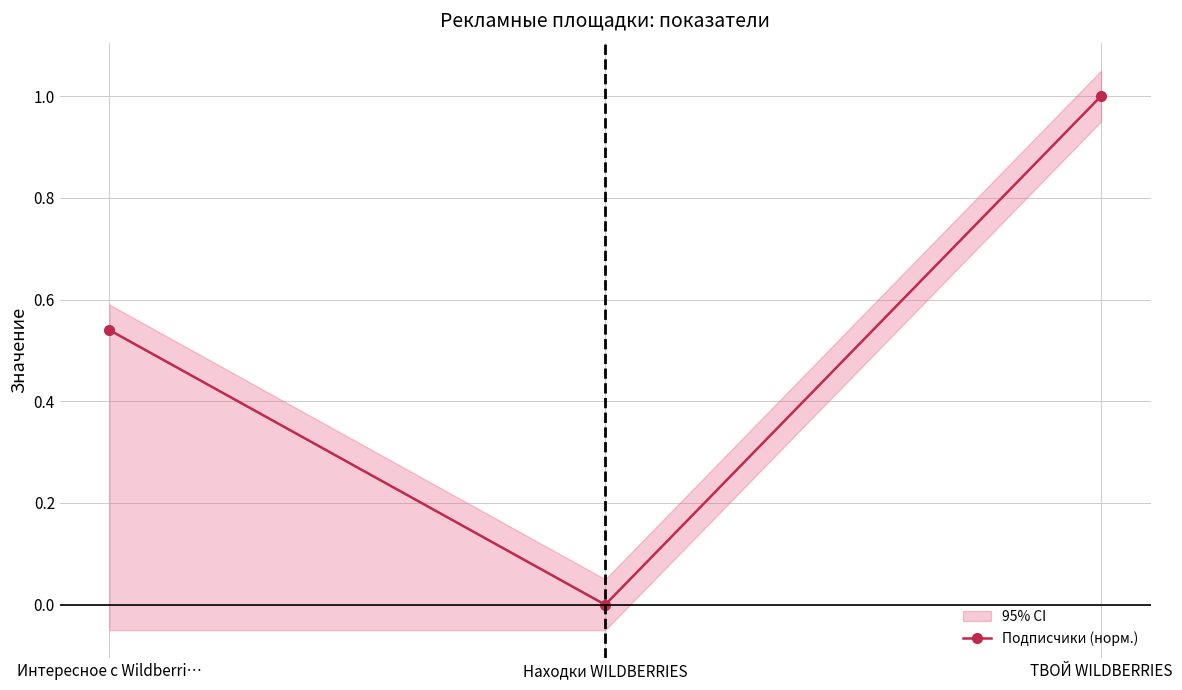

How many series are shown in this chart?

1